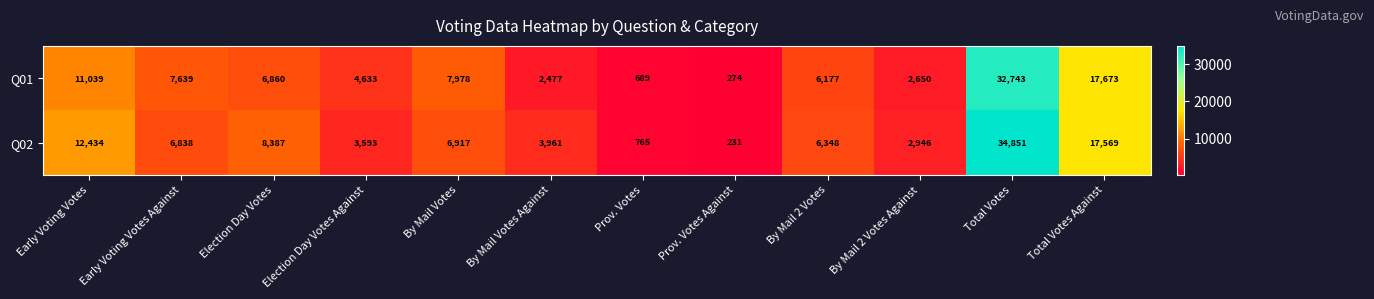

Between By Mail 2 Votes Against and Total Votes Against, which series saw the biggest shift?

Q01